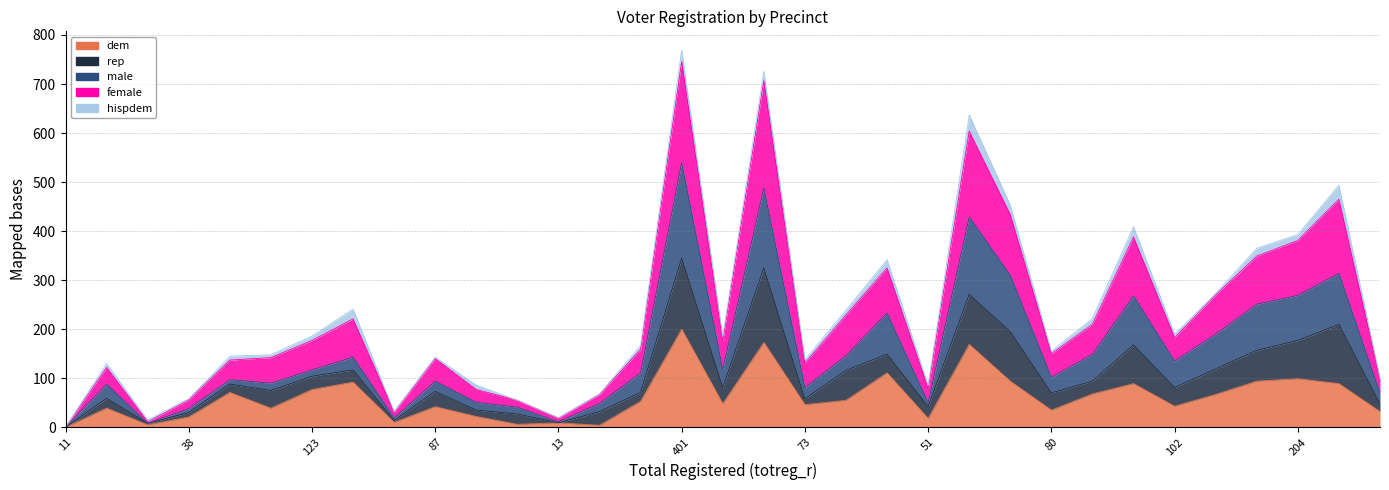

Is the value of dem at 151 greater than the value of male at 192?

No